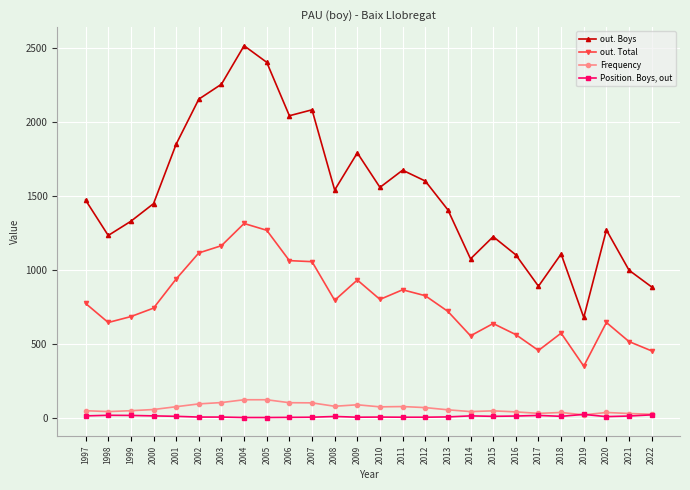

What value does the out. Total series have at 2018, to the nearest 100?

600